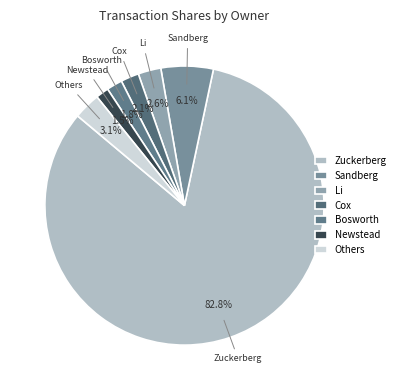

Is it true that Sandberg is 1% of the pie?

False